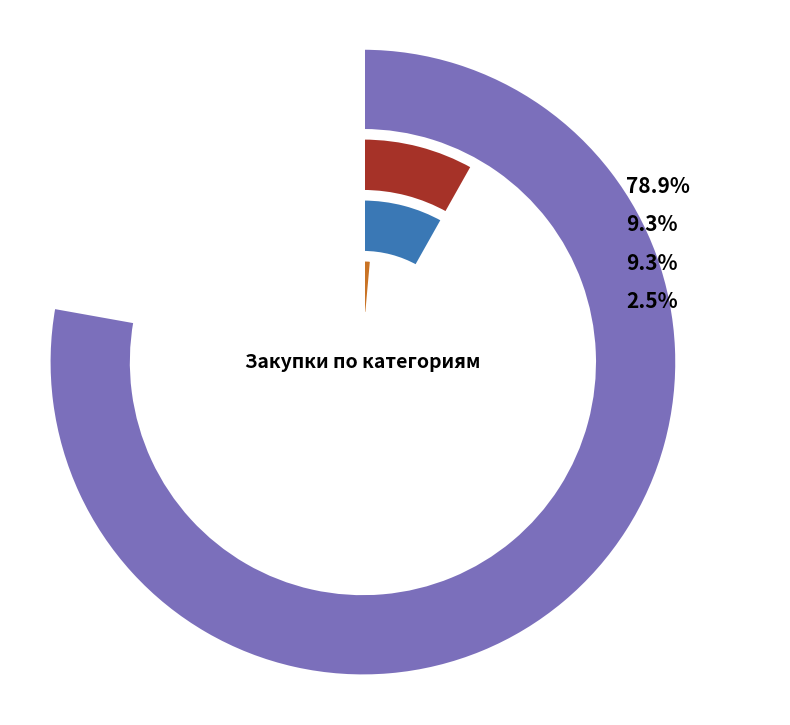

What is the change in value from Техническое обслуживание и текущий ремонт to Вспомогательное оборудование?

-38343.2